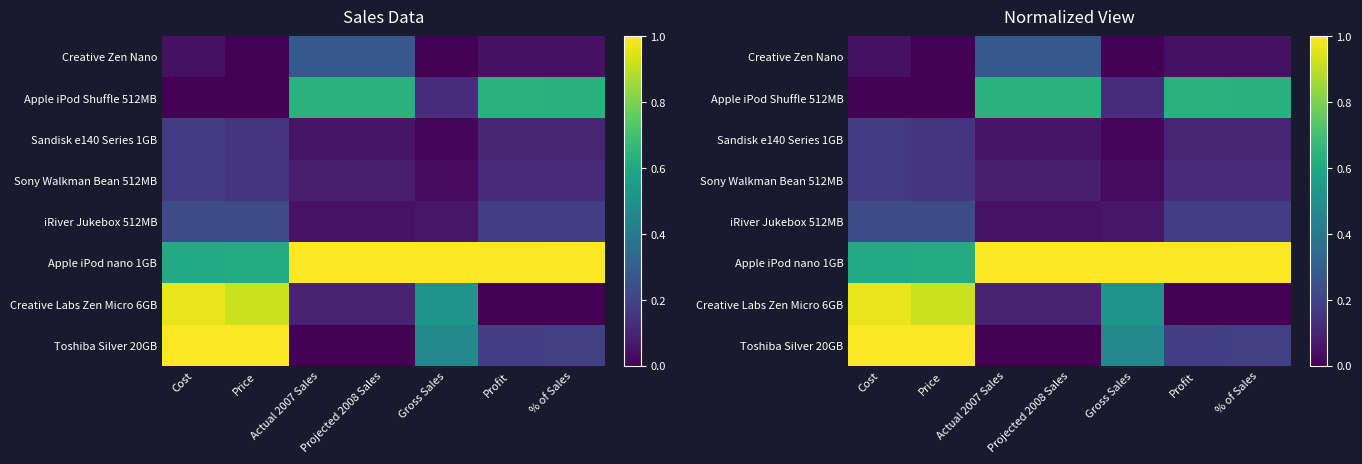

Rank the series at Profit from lowest to highest value.

Creative Labs Zen Micro 6GB, Creative Zen Nano, Sandisk e140 Series 1GB, Sony Walkman Bean 512MB, iRiver Jukebox 512MB, Toshiba Silver 20GB, Apple iPod Shuffle 512MB, Apple iPod nano 1GB